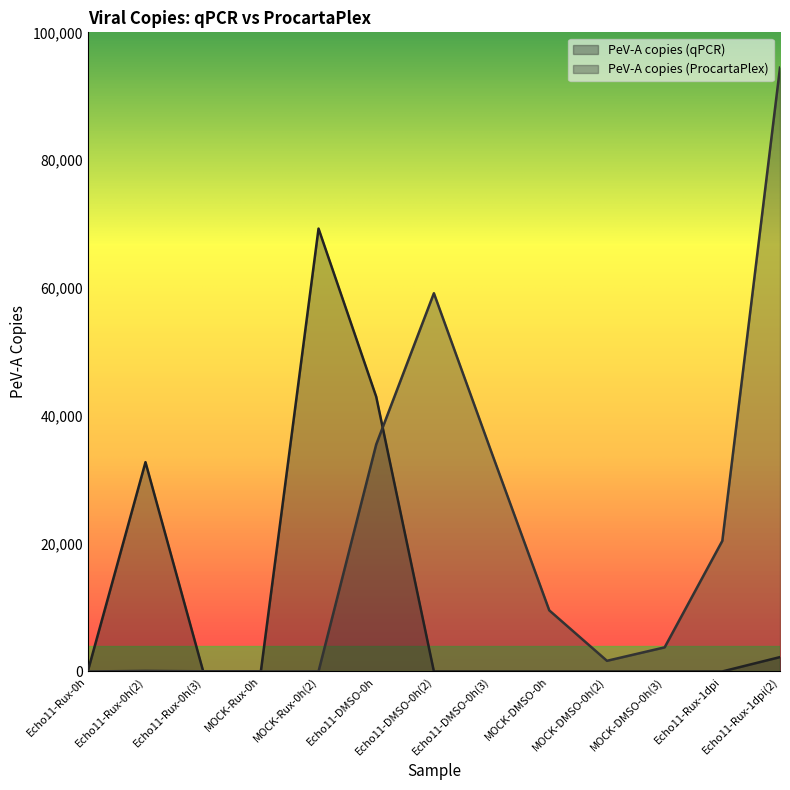

How many data points in PeV-A copies (qPCR) are above 17?

7